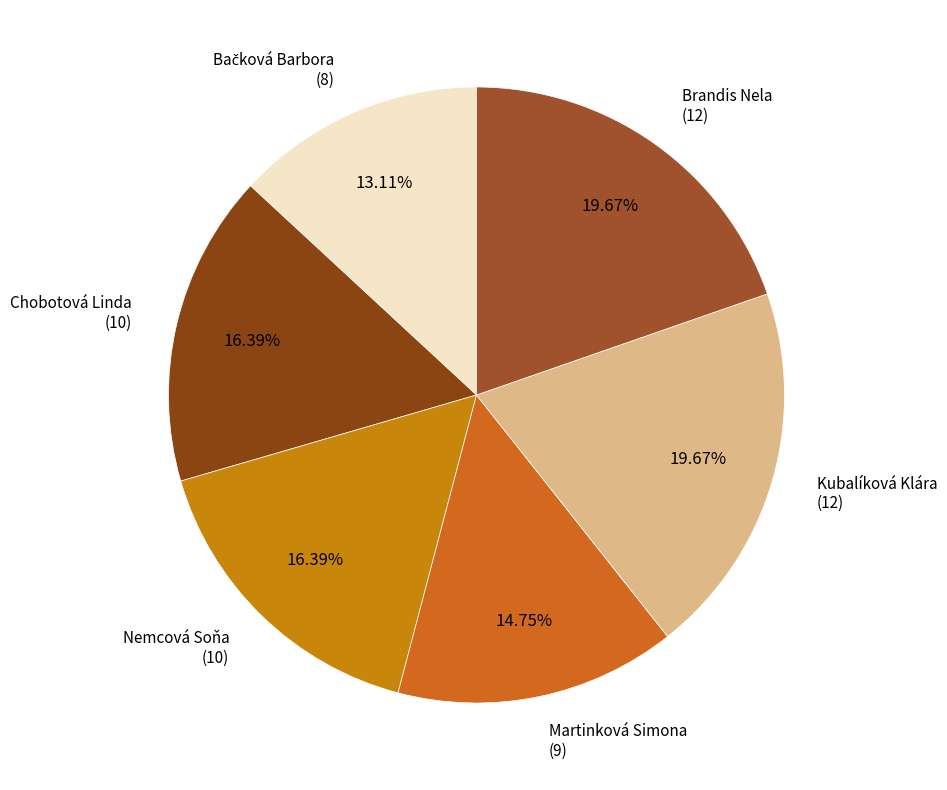

Count the number of slices in the pie.

6